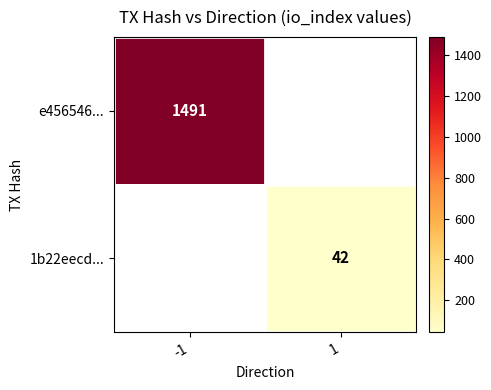

The e456546... series shows 2580 at -1. True or false?

False